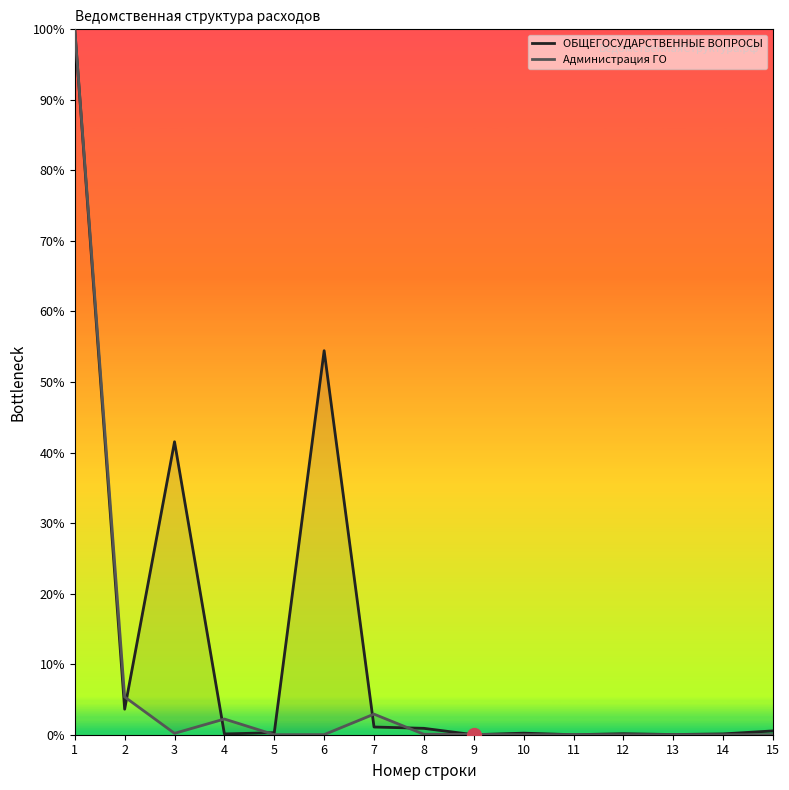

How many data points in ОБЩЕГОСУДАРСТВЕННЫЕ ВОПРОСЫ are above 0?

13